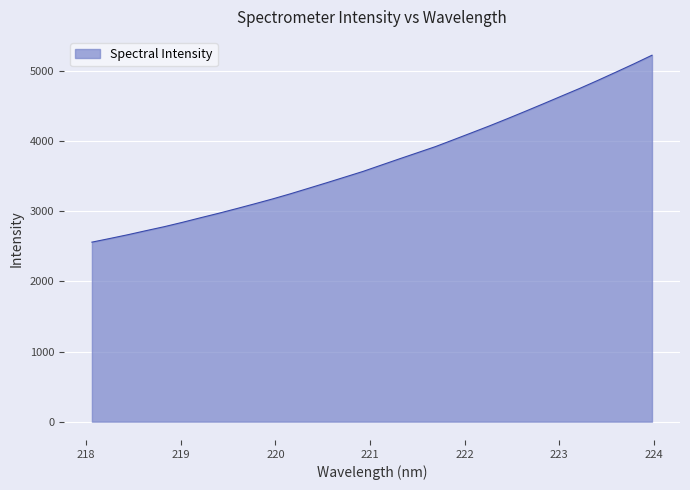

What is the smallest value displayed?

2560.6